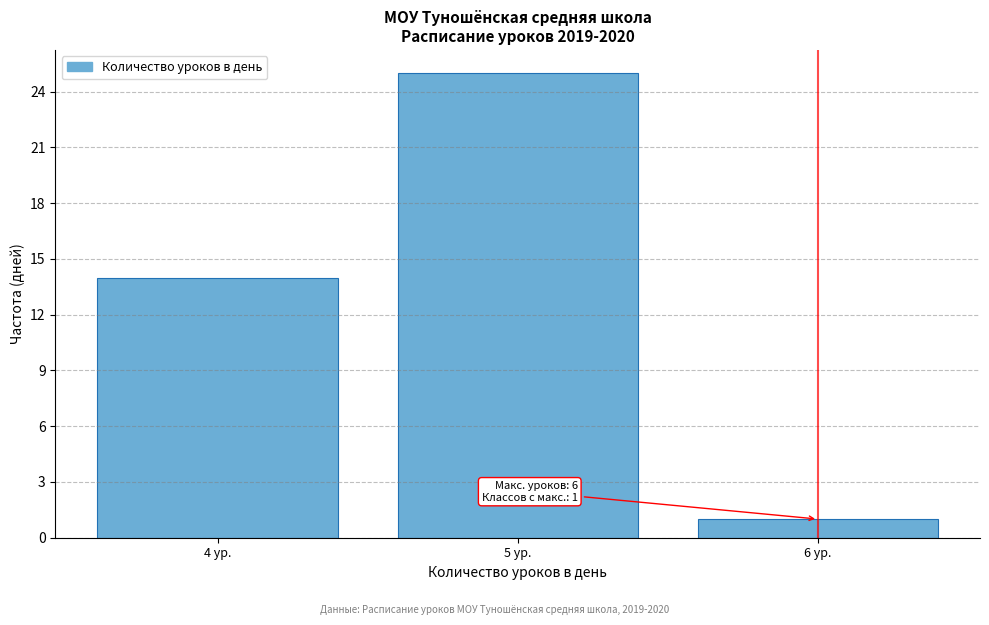

Which range on the x-axis has the tallest bar?

4.5 to 5.5